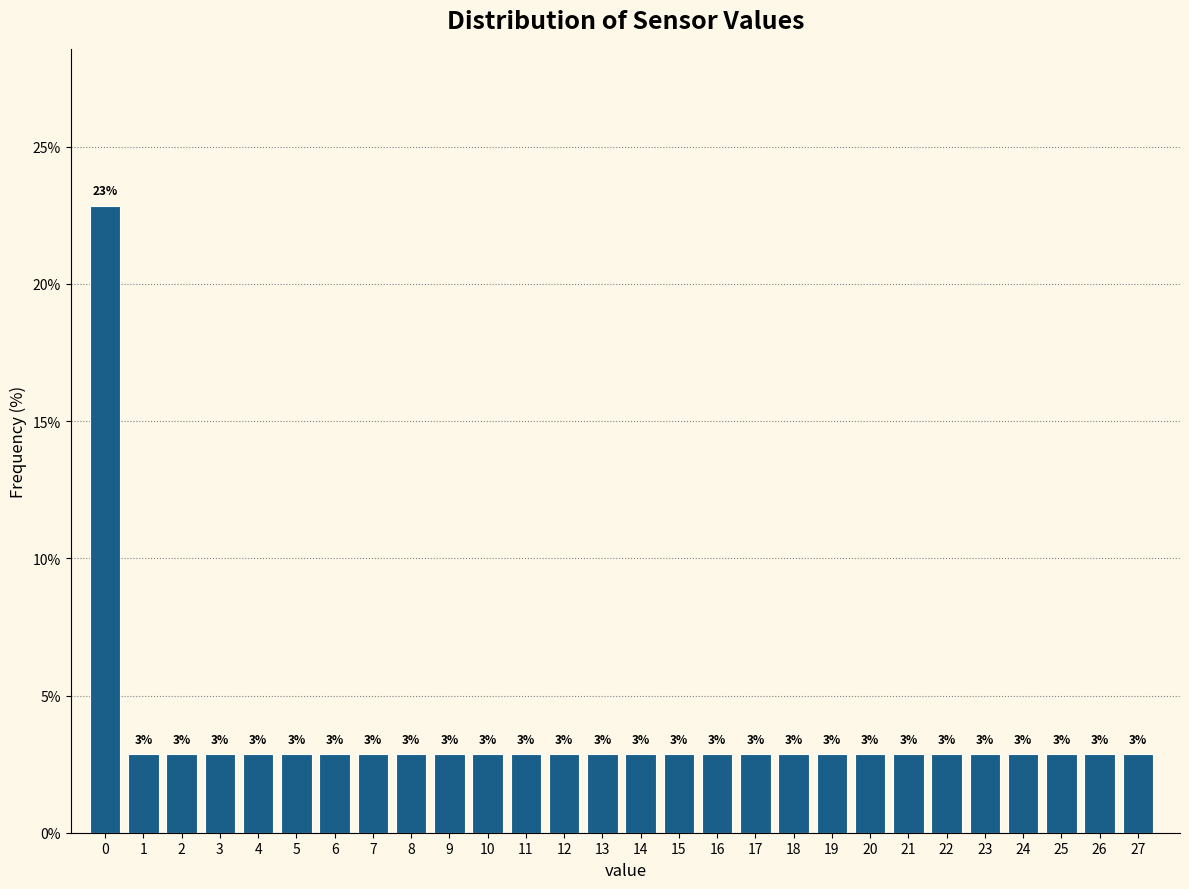

Does the chart contain any negative values?

No